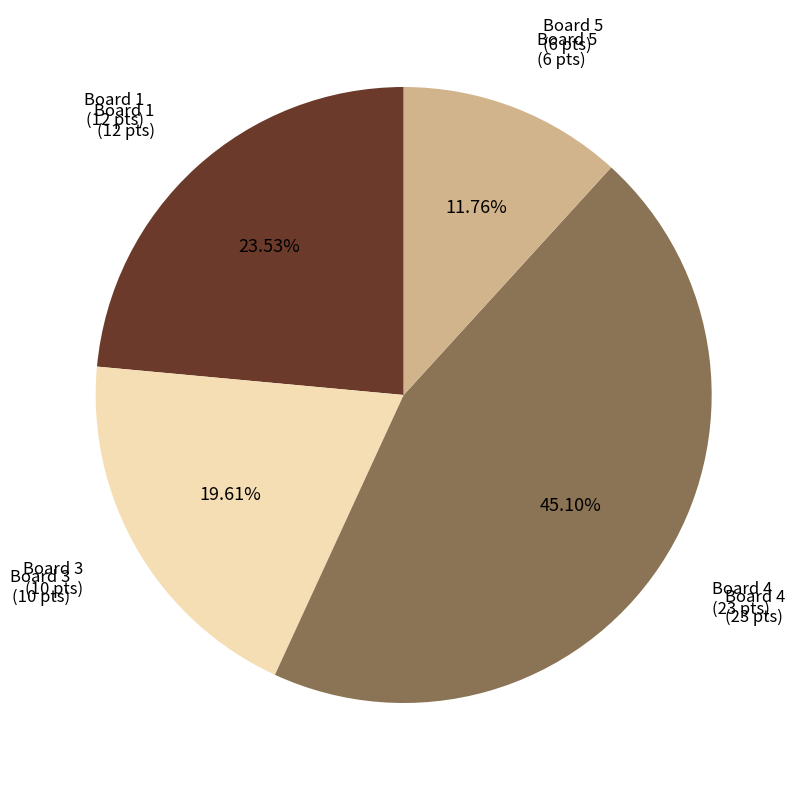

Is there a majority slice in this chart?

No